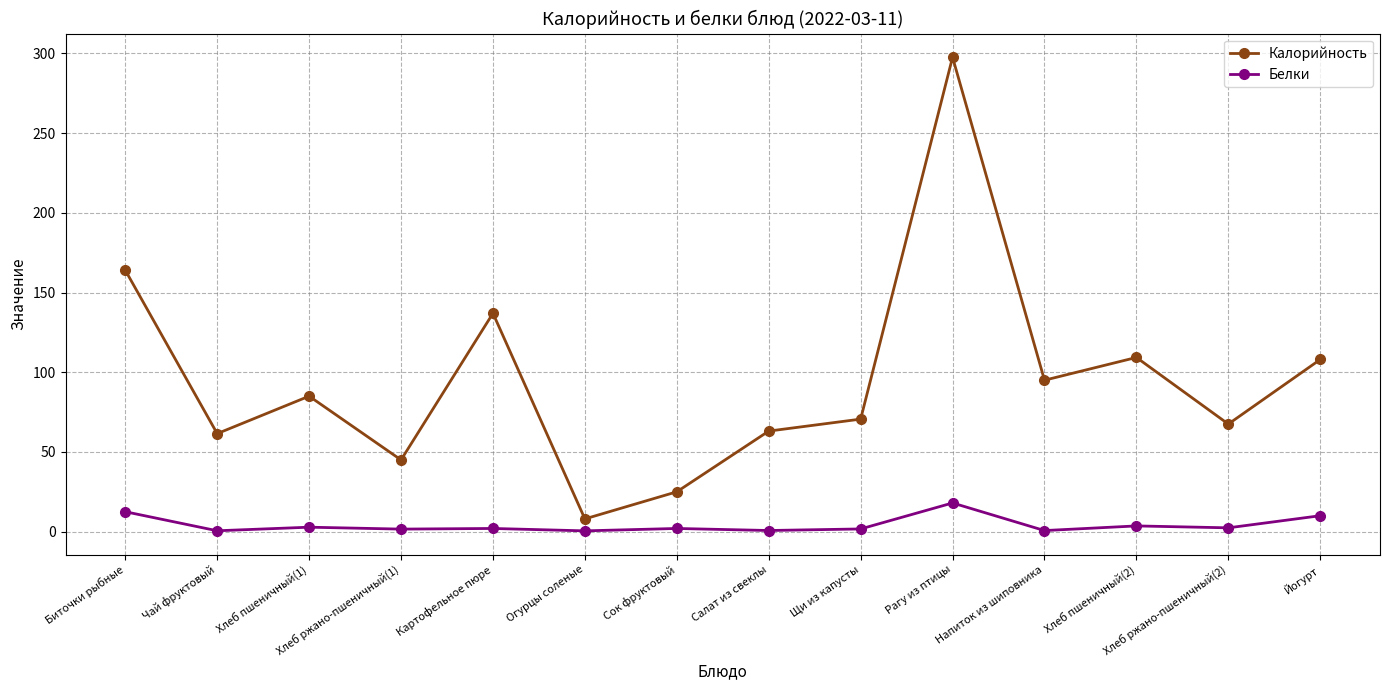

Which category has the highest value across all series?

Рагу из птицы